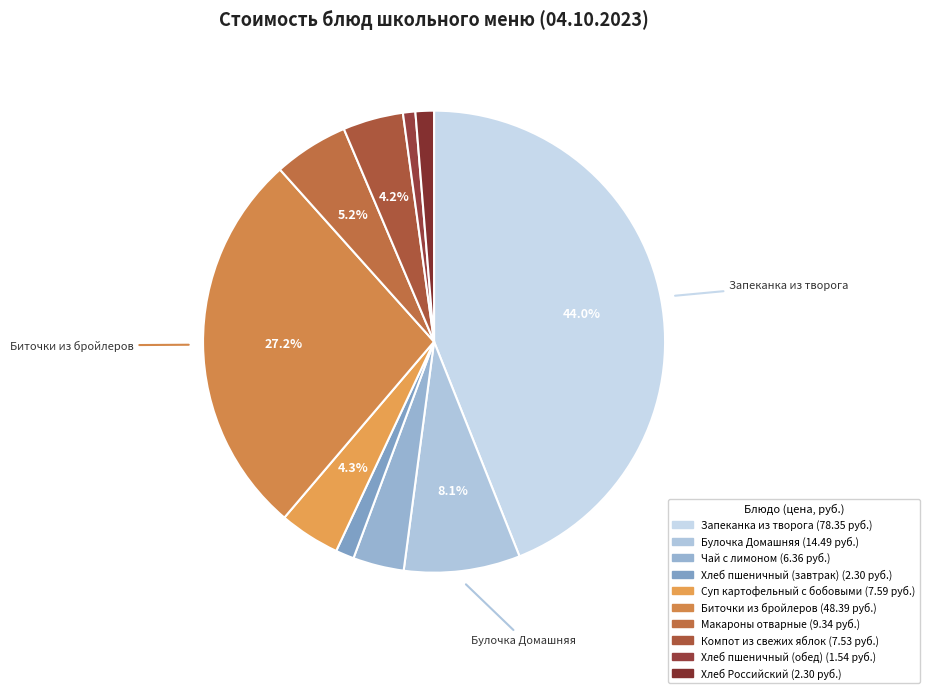

Is the sum of Биточки из бройлеров and Хлеб Российский greater than half?

No